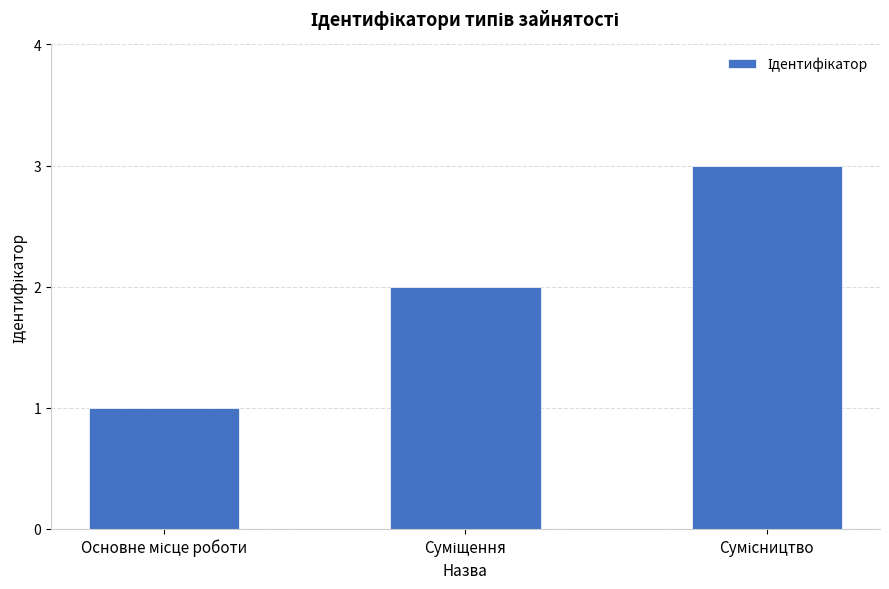

What is the maximum value shown in the chart?

3